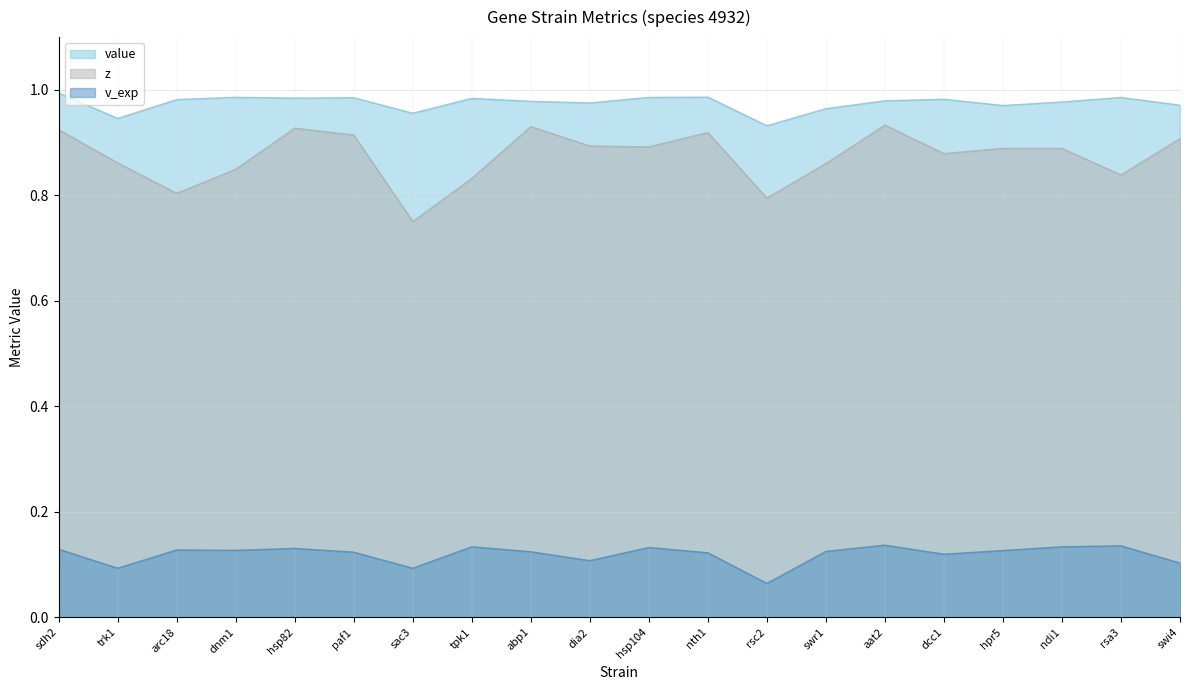

Count the number of categories in the chart.

20